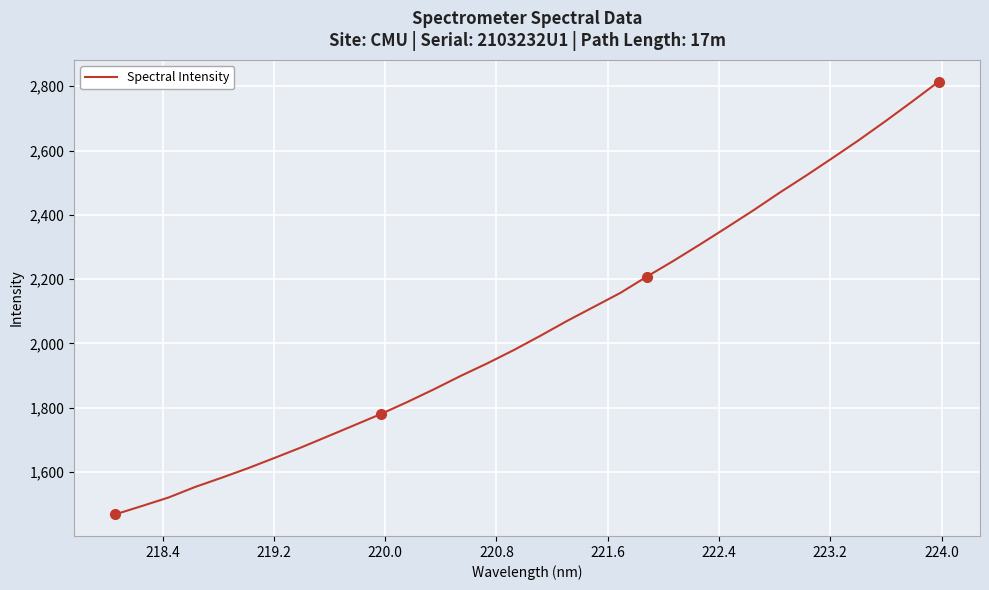

How many values are below 2024?

16